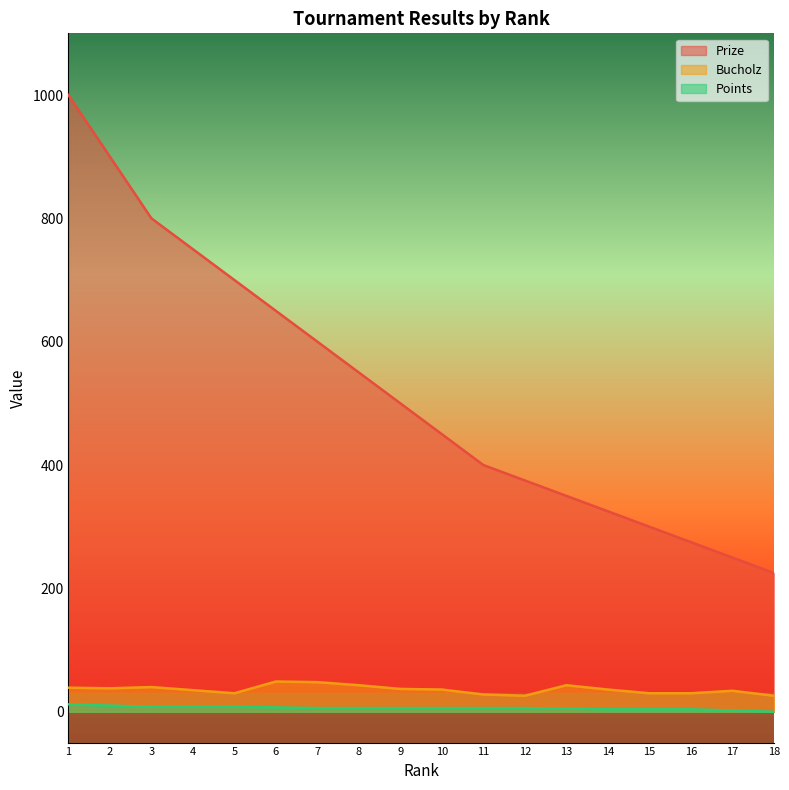

At which label is Prize closest to 612?

7